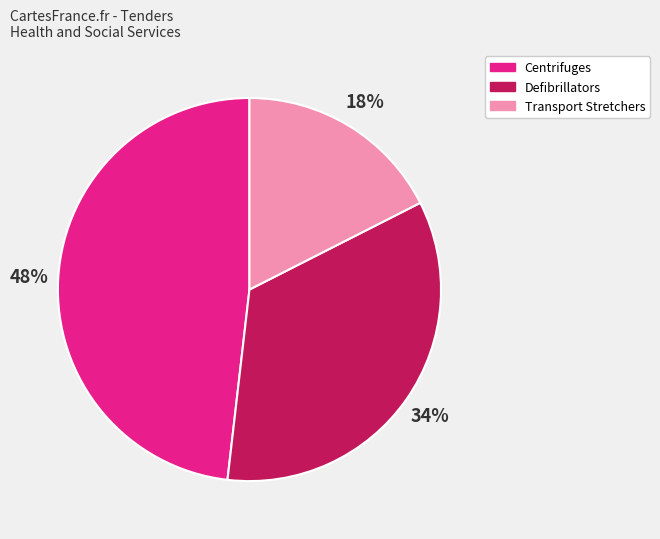

Rank the categories by value from lowest to highest.

Transport Stretchers, Defibrillators, Centrifuges